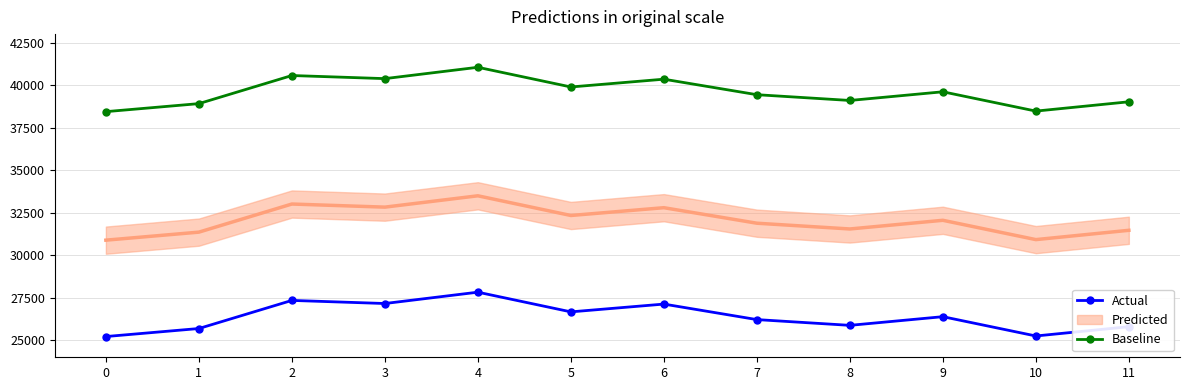

The value of Baseline at 0 is 38441.1. True or false?

True